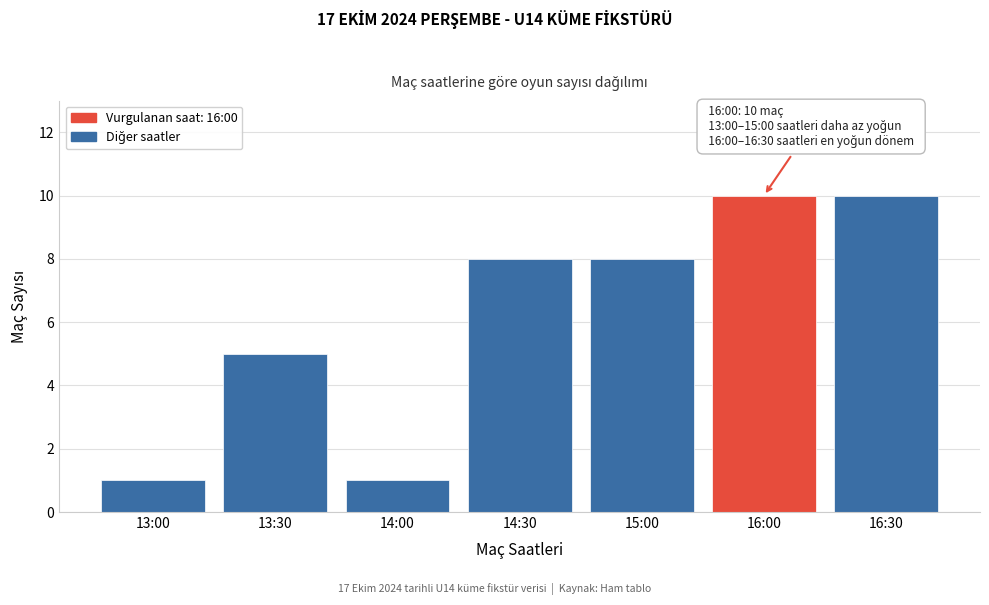

Reading left to right, transcribe all the data shown in this chart.

1	5	1	8	8	10	10